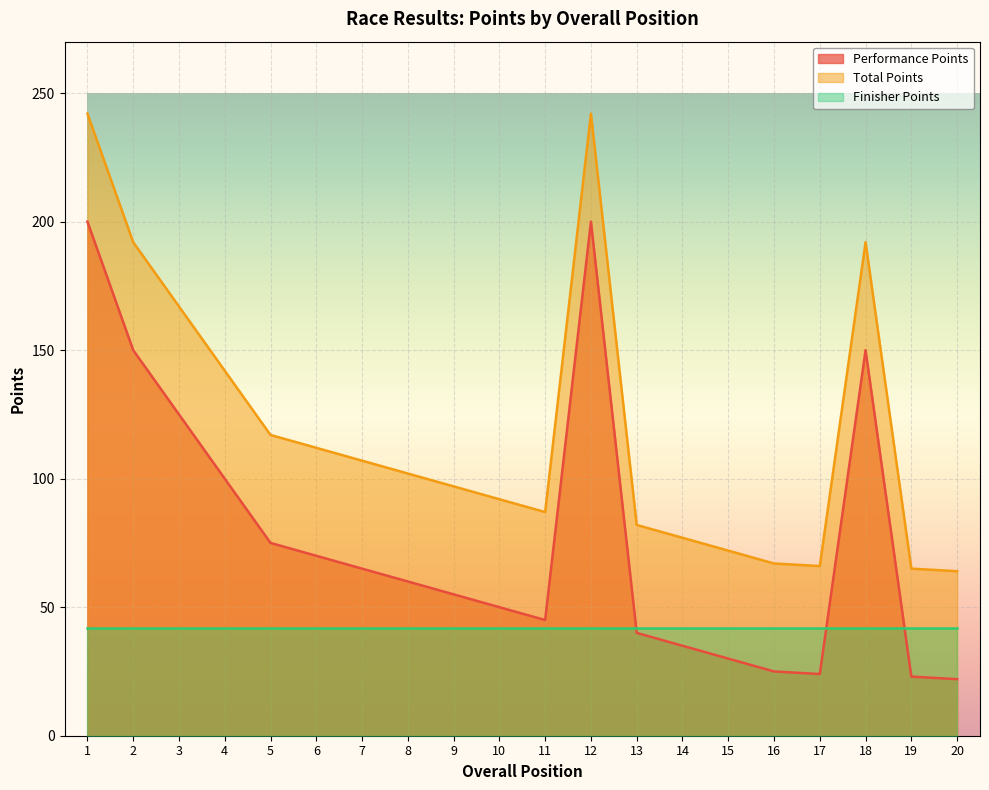

List the series in order of their peak value, lowest first.

Finisher Points, Performance Points, Total Points